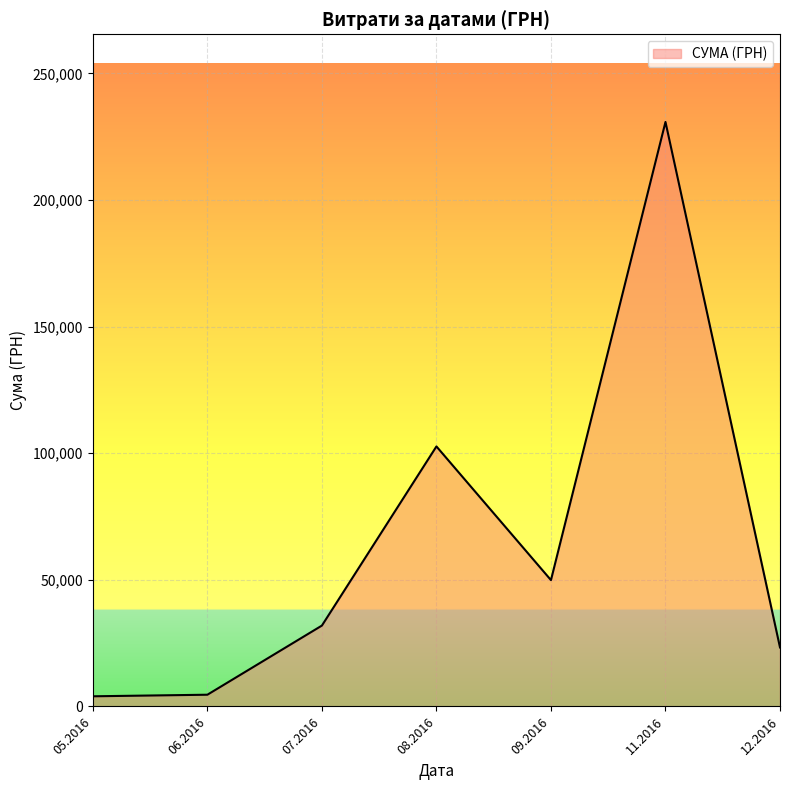

What is the greatest value displayed?

230842.2